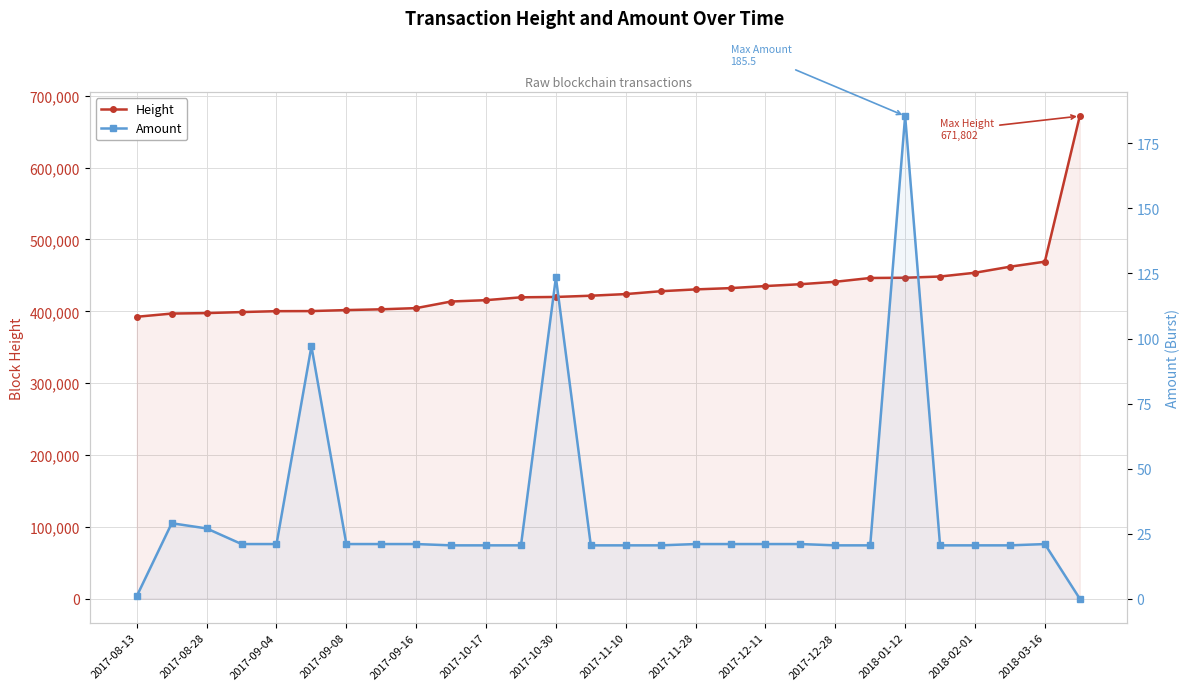

What position from the right is 2018-01-12?

6